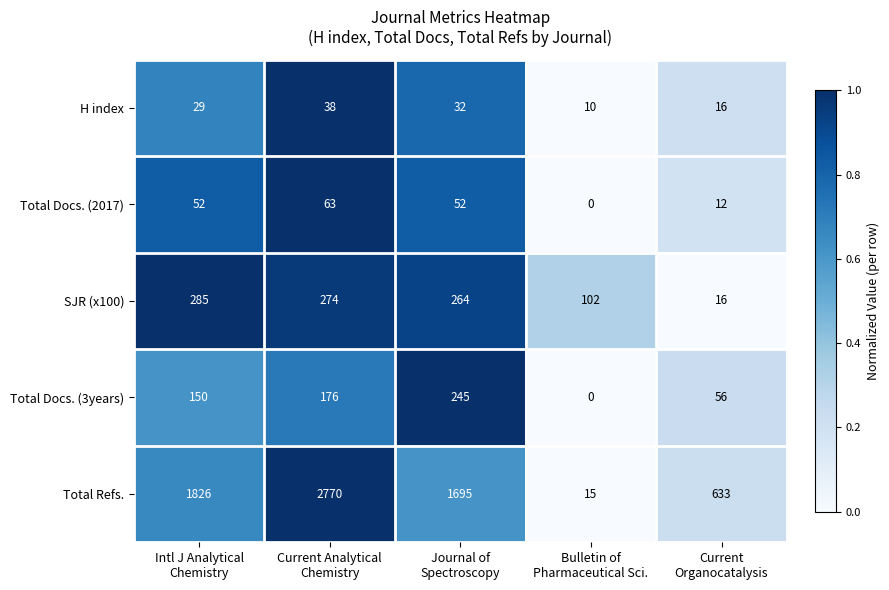

How many Total Docs. (3years) values are between 56 and 176?

3